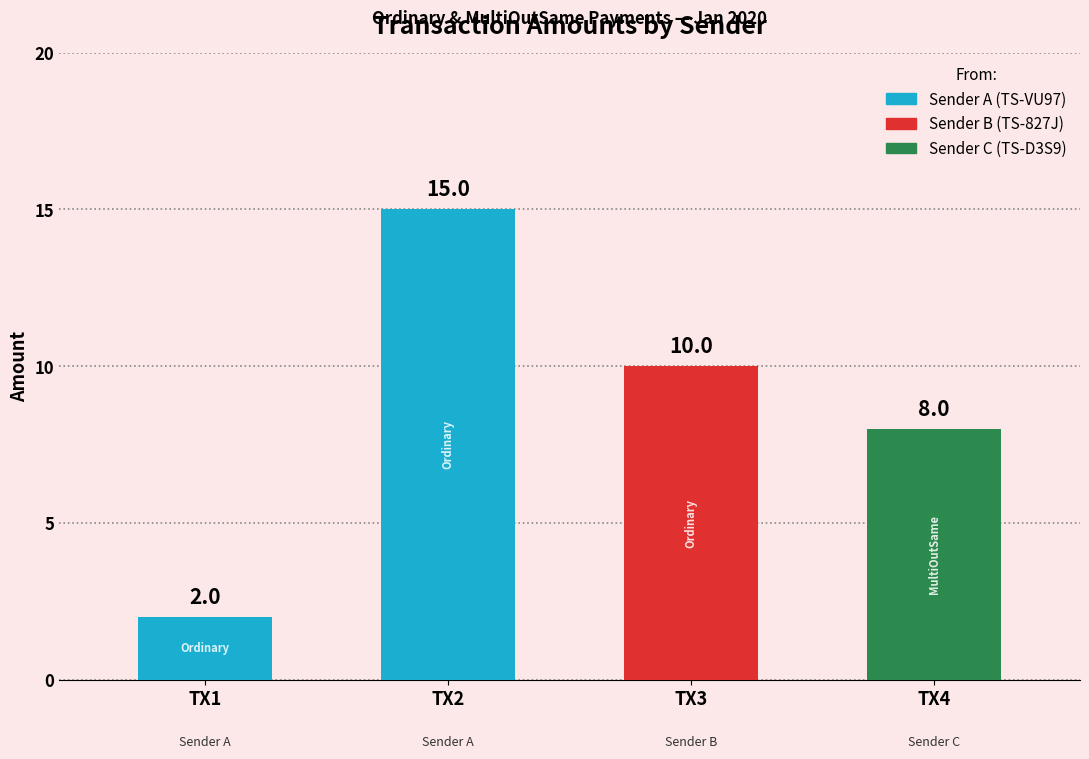

Count the values in the range 8 to 15.

3